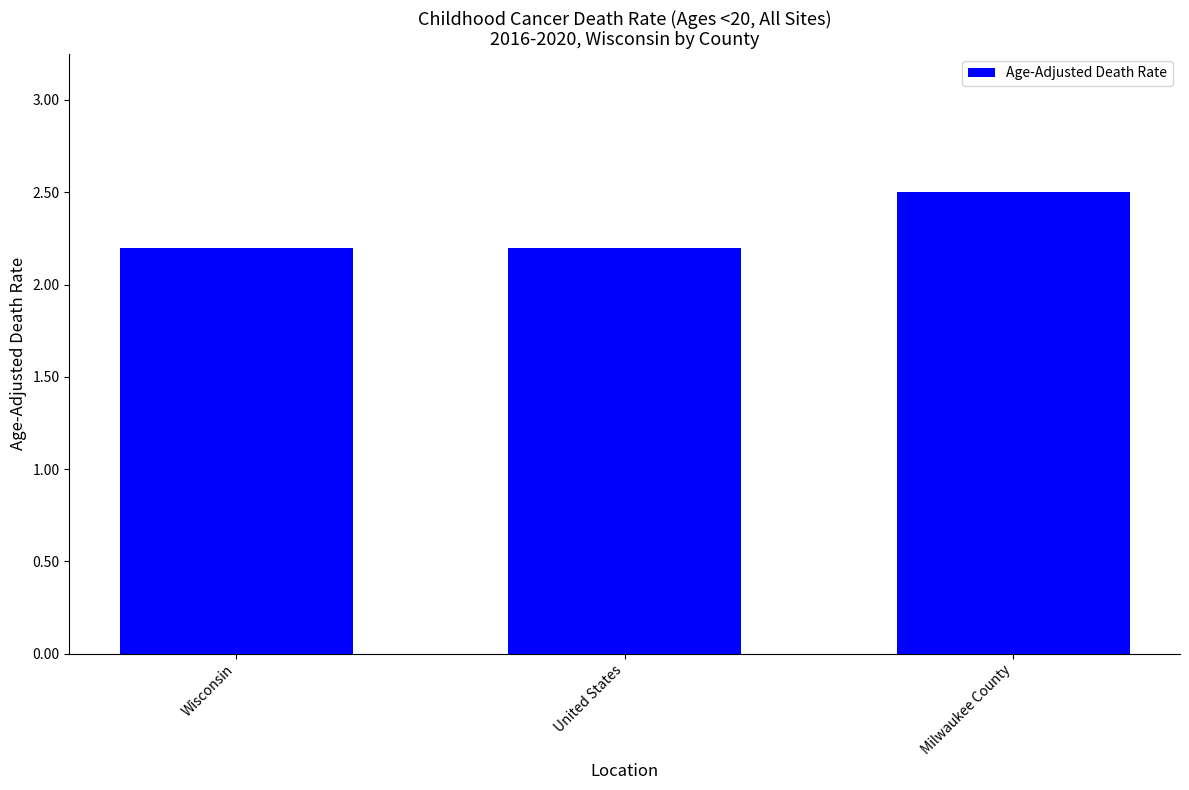

What is the value of the 2nd bar from the left?

2.2